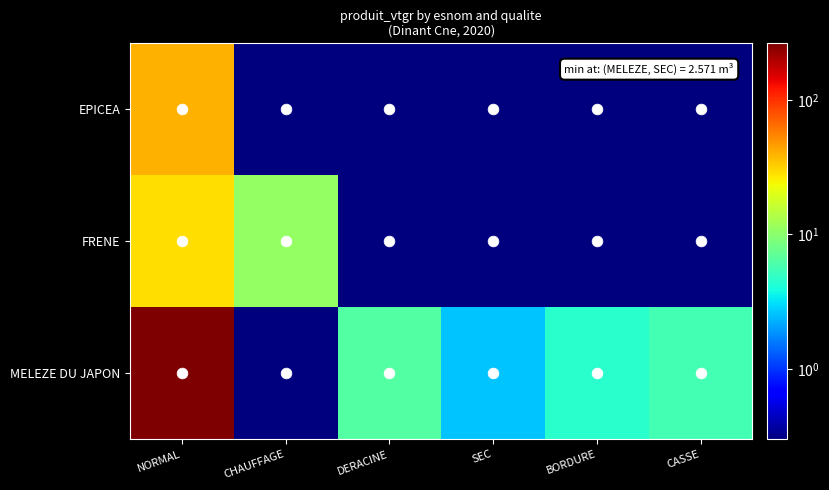

What is the spread (max minus min) of values at DERACINE?

6.1